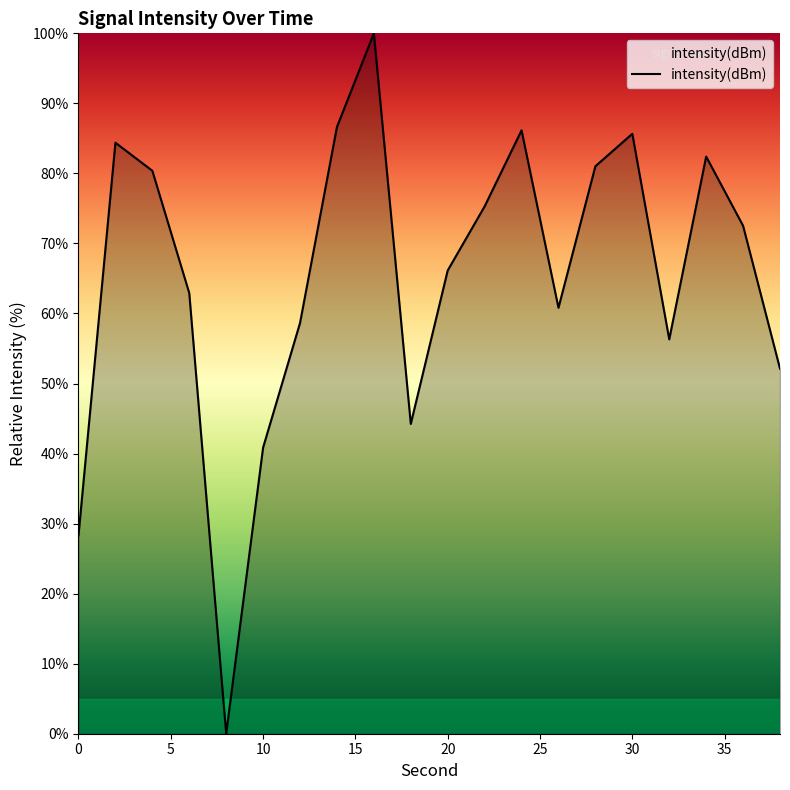

What is the difference between the maximum and minimum values?

100.0